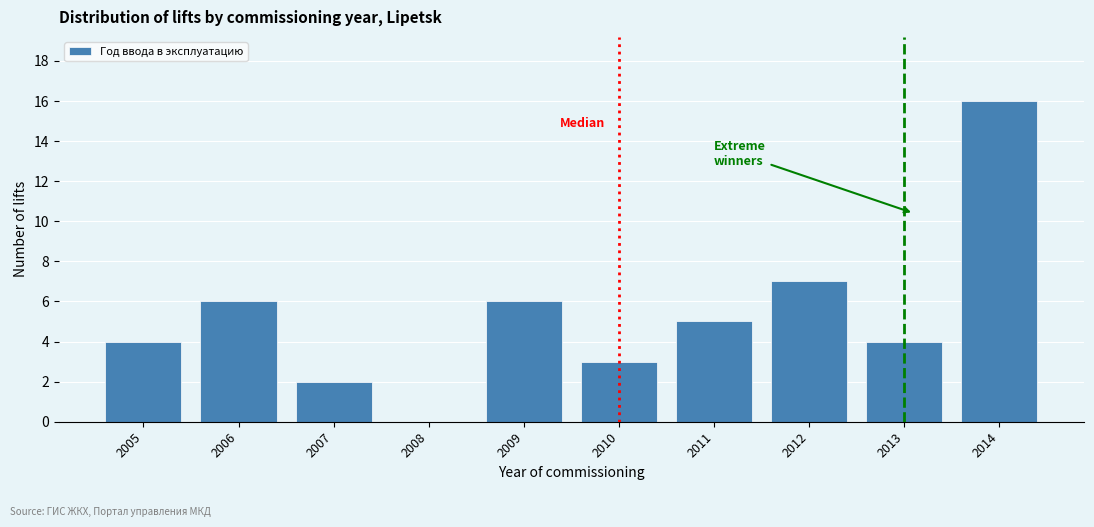

Reading left to right, extract all data points from this chart.

2005=4	2006=6	2007=2	2008=0	2009=6	2010=3	2011=5	2012=7	2013=4	2014=16